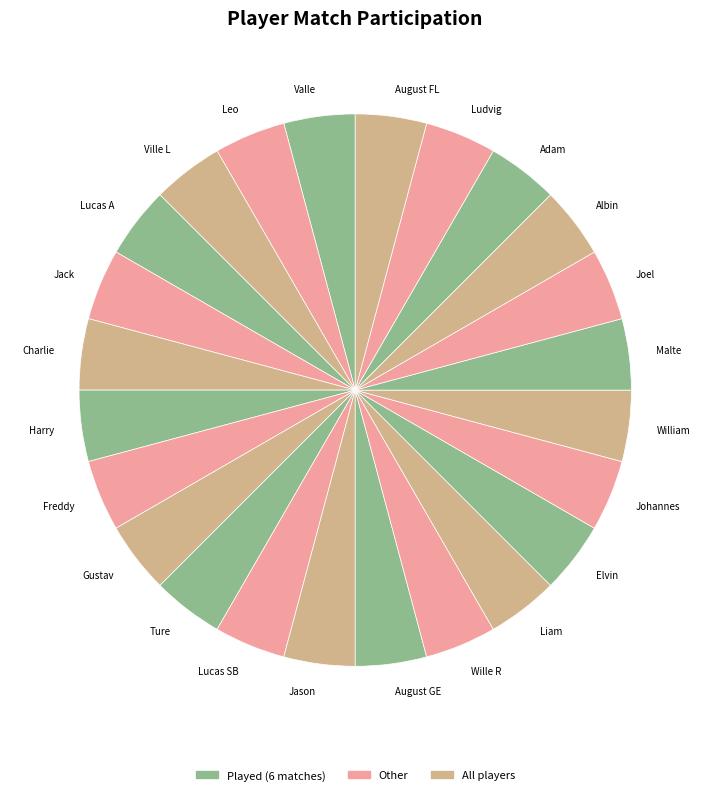

How many segments does this pie chart have?

24